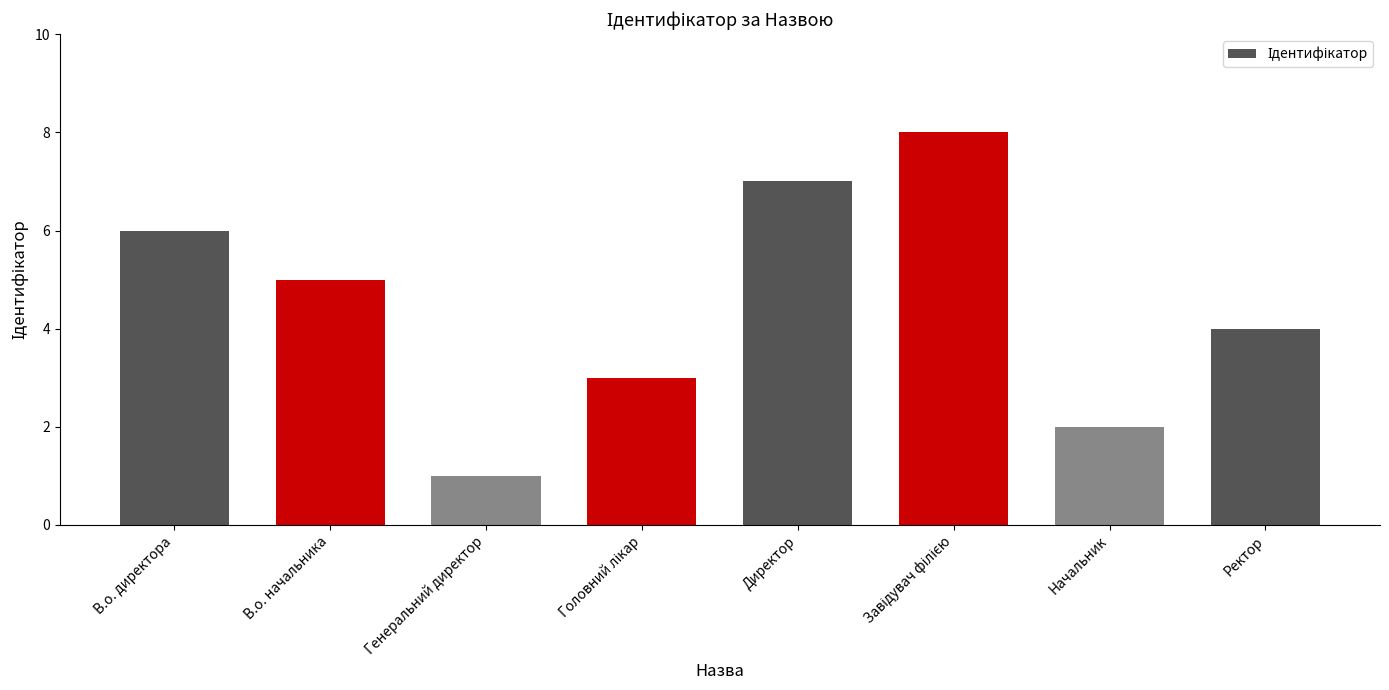

What position from the right is Начальник?

2